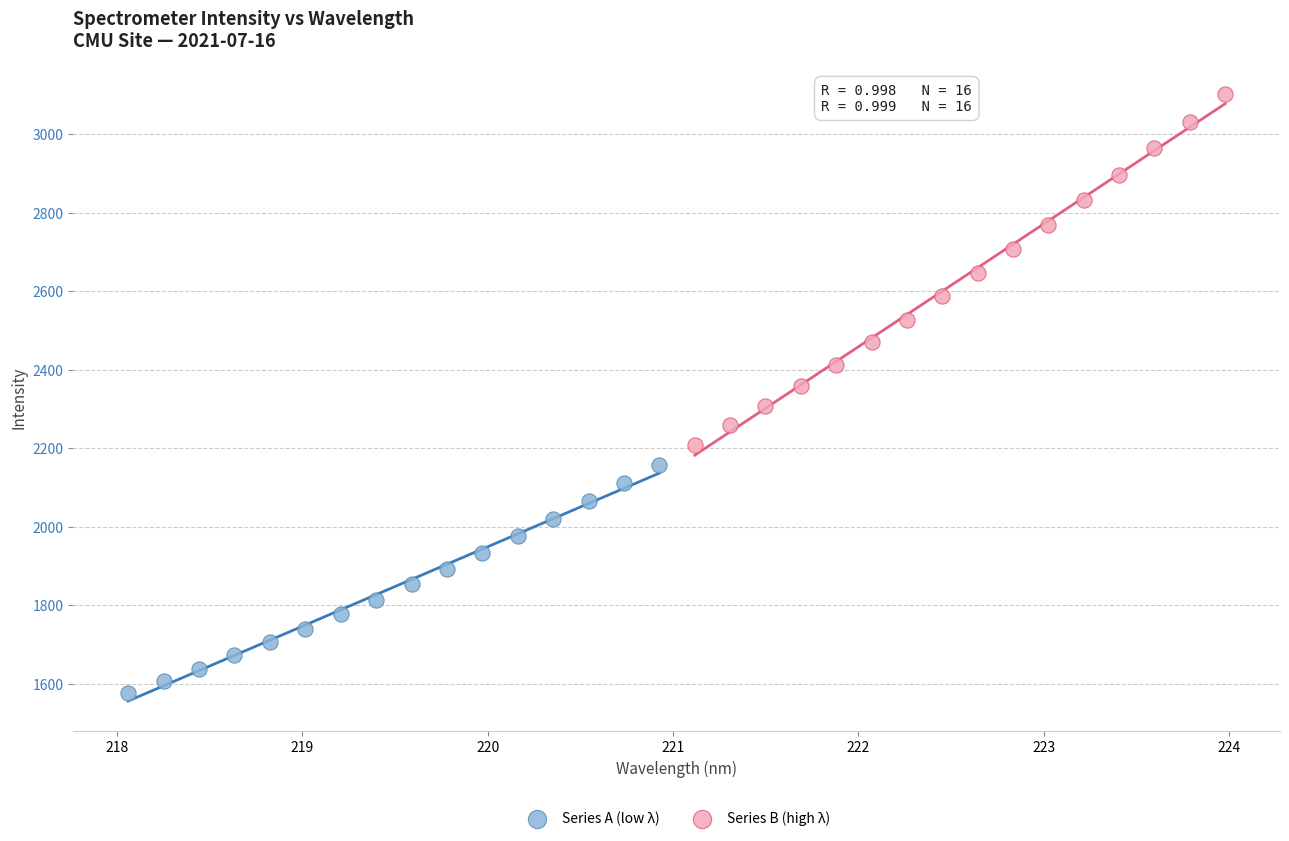

Which series contains the highest Y value?

Series B (high λ)